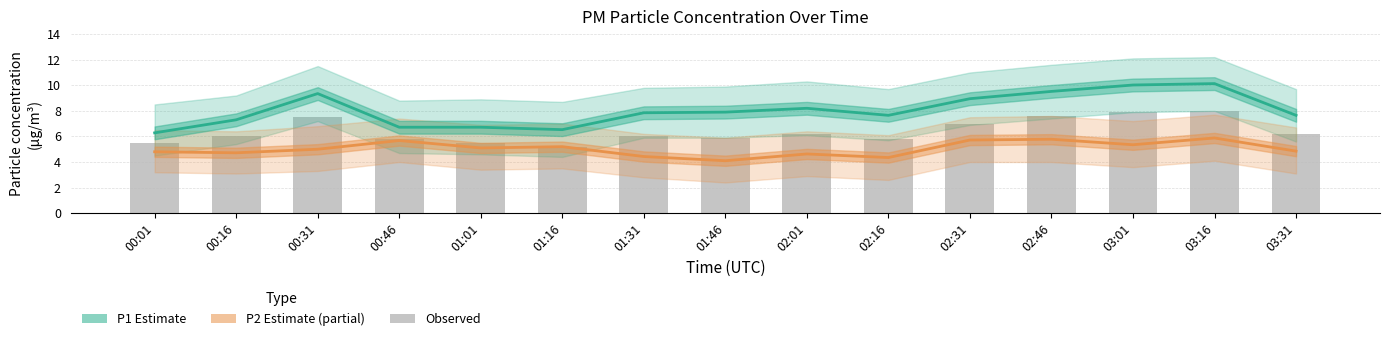

Reading left to right, what are all the values shown in this chart?

P1 Estimate: 00:01=6.3	00:16=7.3	00:31=9.3	00:46=6.7	01:01=6.7	01:16=6.5	01:31=7.8	01:46=7.9	02:01=8.2	02:16=7.7	02:31=8.9	02:46=9.5	03:01=10.0	03:16=10.1	03:31=7.7
P2 Estimate (partial): 00:01=4.8	00:16=4.7	00:31=5.0	00:46=5.7	01:01=5.1	01:16=5.2	01:31=4.4	01:46=4.1	02:01=4.6	02:16=4.3	02:31=5.7	02:46=5.8	03:01=5.3	03:16=5.9	03:31=4.8
Observed: 00:01=5.5	00:16=6.0	00:31=7.5	00:46=5.8	01:01=5.5	01:16=5.2	01:31=6.0	01:46=5.9	02:01=6.2	02:16=5.8	02:31=7.0	02:46=7.6	03:01=7.9	03:16=8.0	03:31=6.2